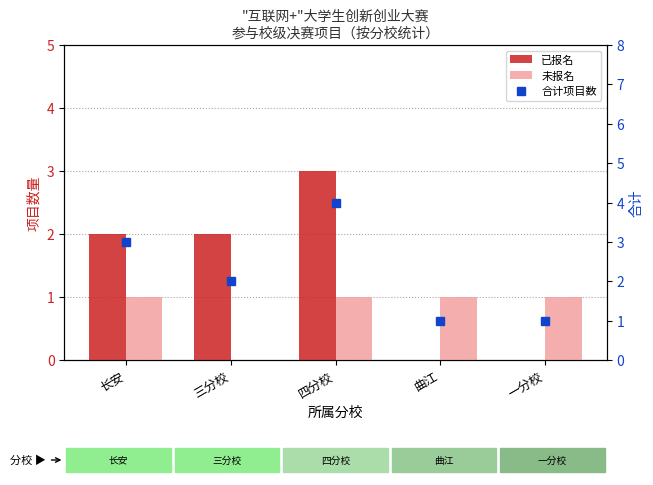

True or false: 合计项目数 has a value of 3 at 长安.

True